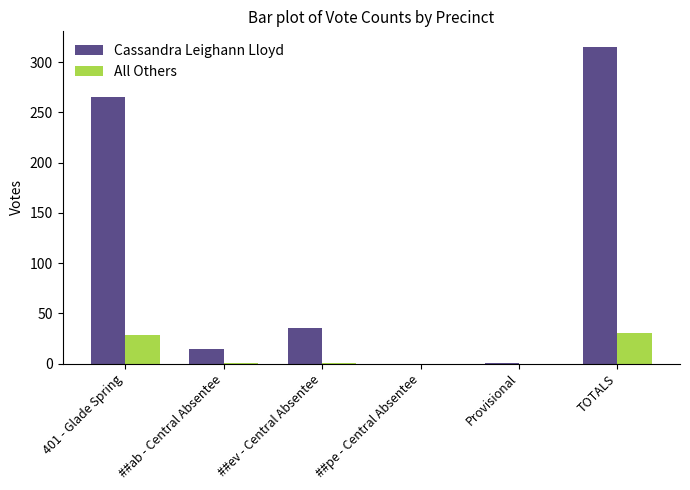

Are the bars grouped side by side (vs. stacked)?

Yes